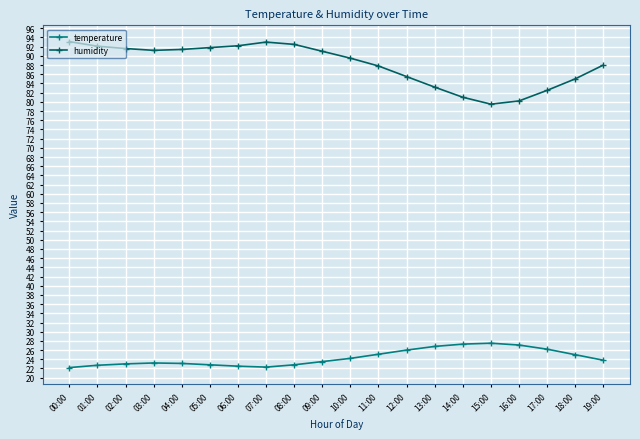

What are all the series names shown in the legend?

temperature, humidity